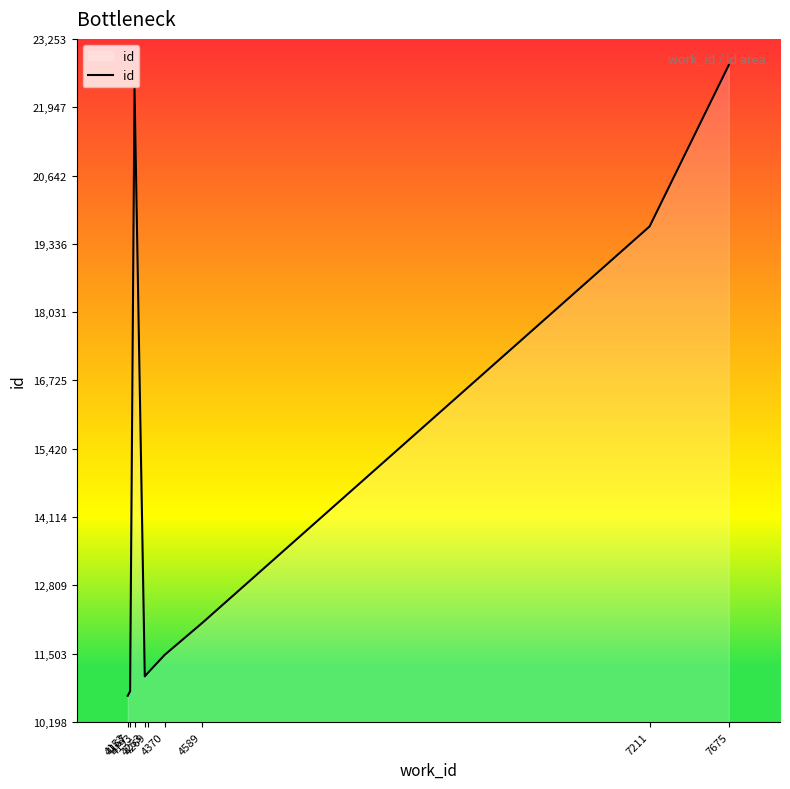

What is the maximum value shown in the chart?

22753